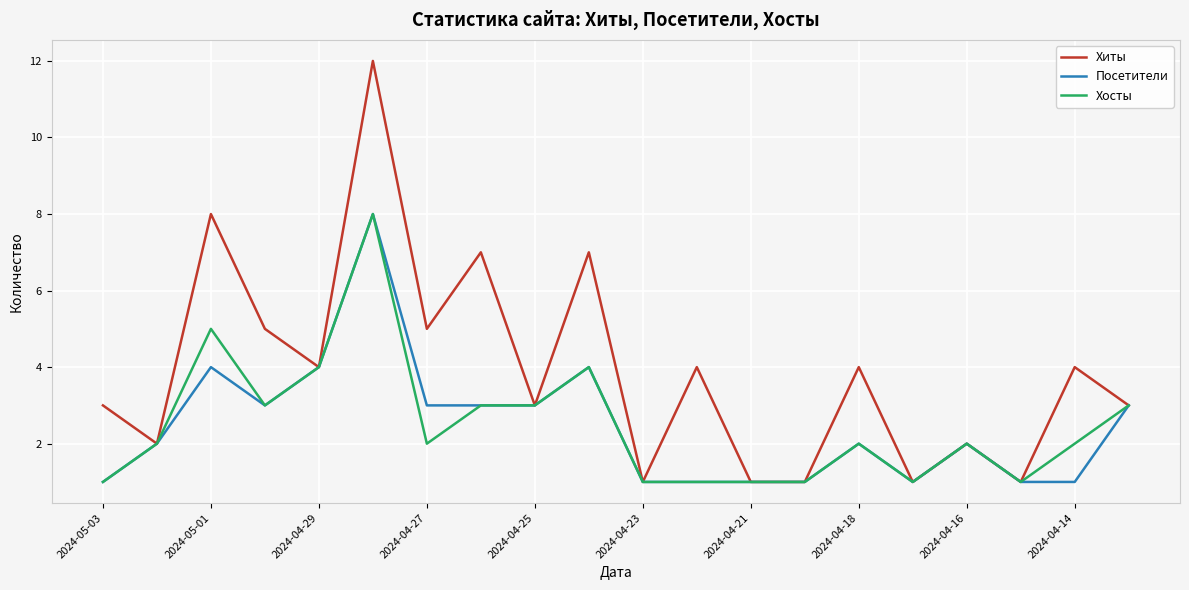

Which series has the widest spread of values?

Хиты